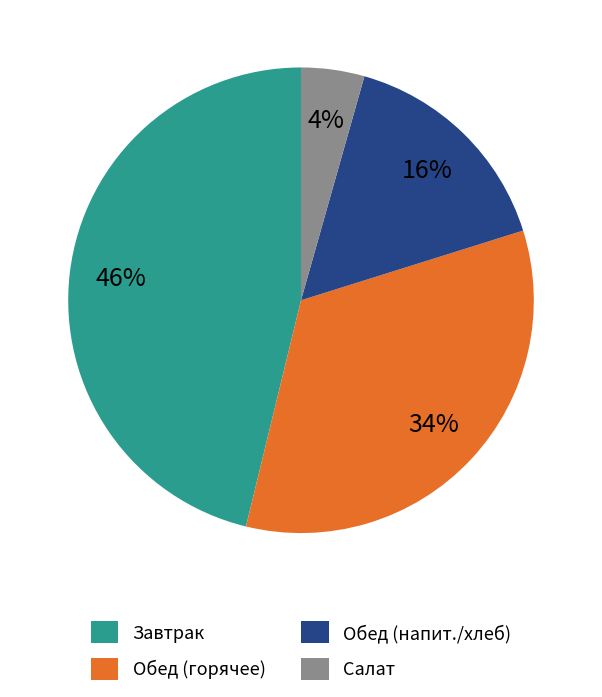

To the nearest percent, what portion does Салат represent?

4%